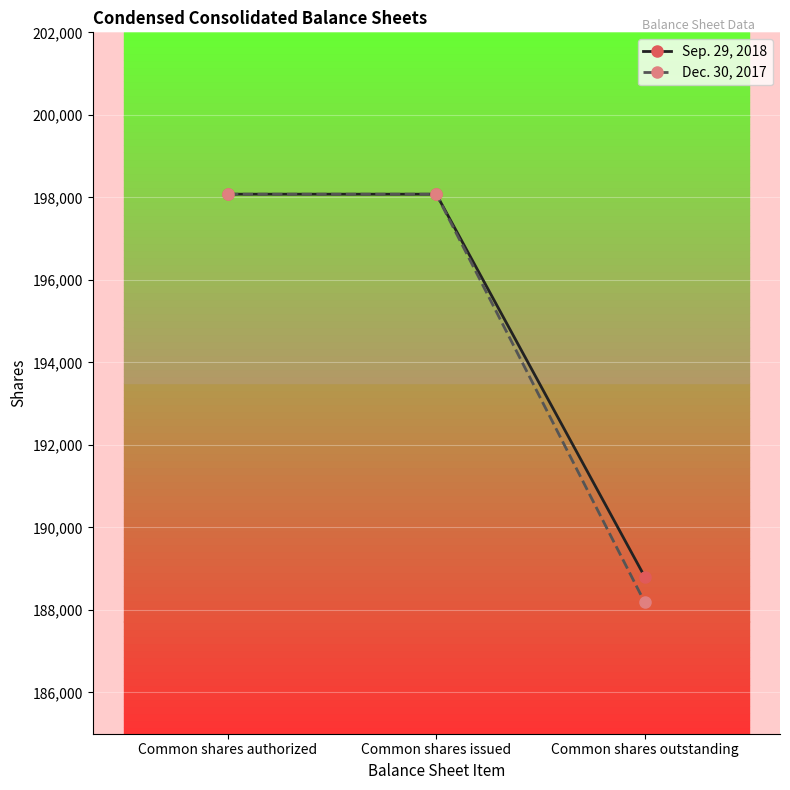

What is the label of the 1st point from the left?

Common shares authorized